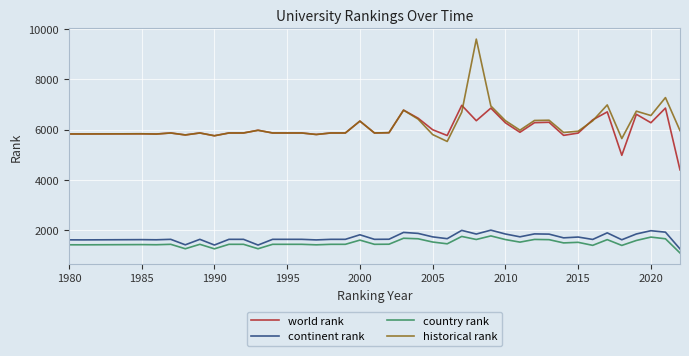

Does the chart have visible grid lines?

Yes